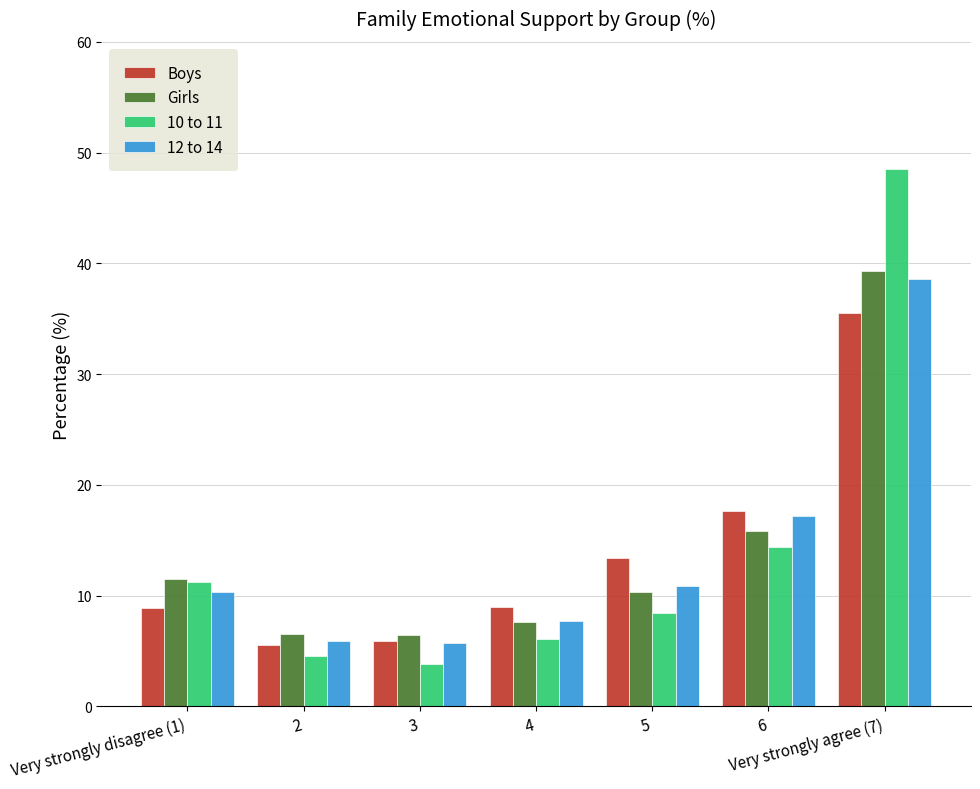

Which series has the widest spread of values?

10 to 11